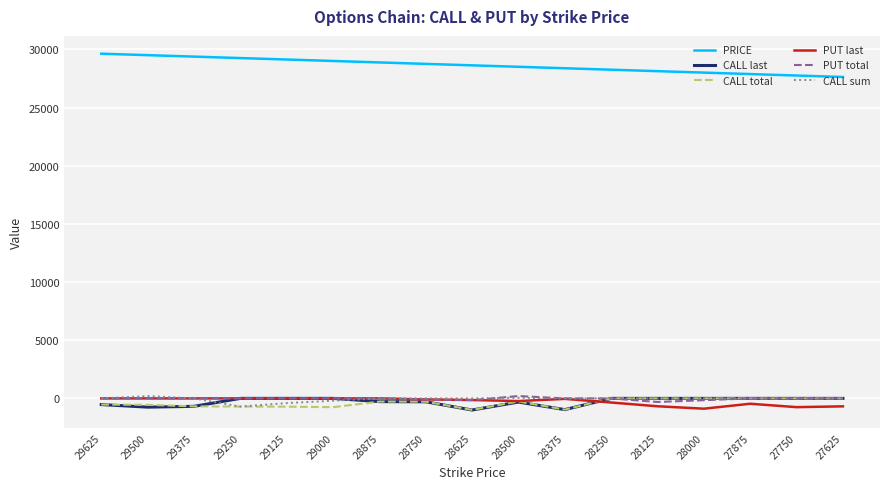

What is the minimum value shown in the chart?

-999